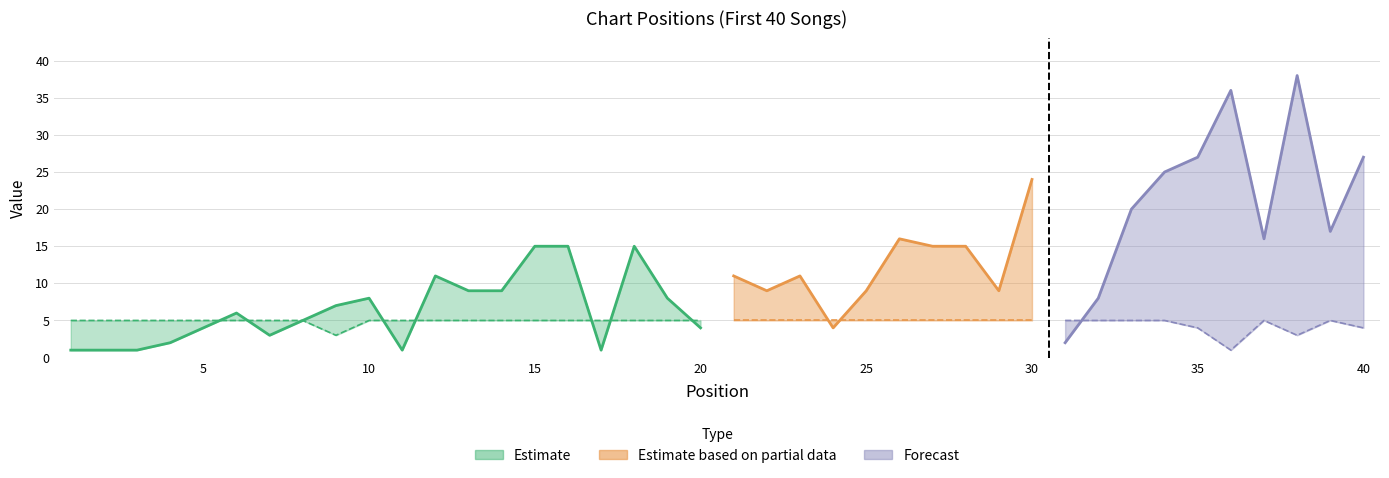

What is the difference between the second highest and second lowest values in the Peak Position series?

35